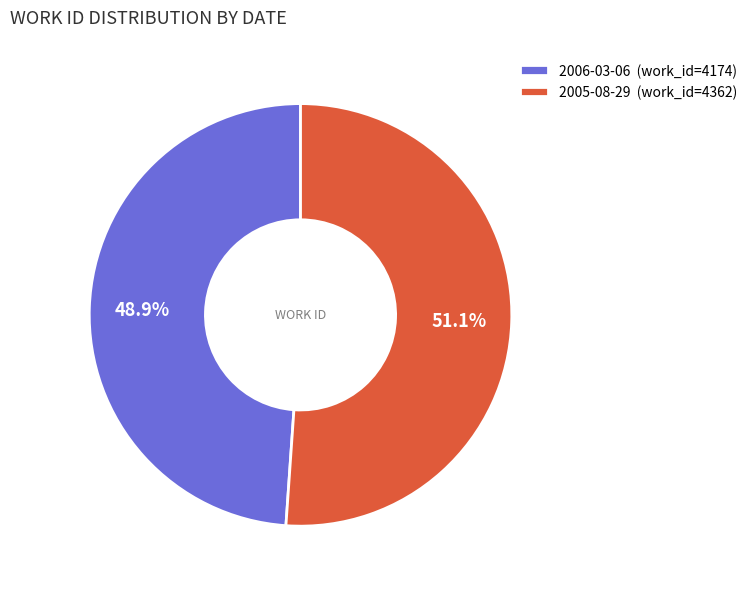

What percentage is the 2005-08-29 slice, to the nearest percent?

51%